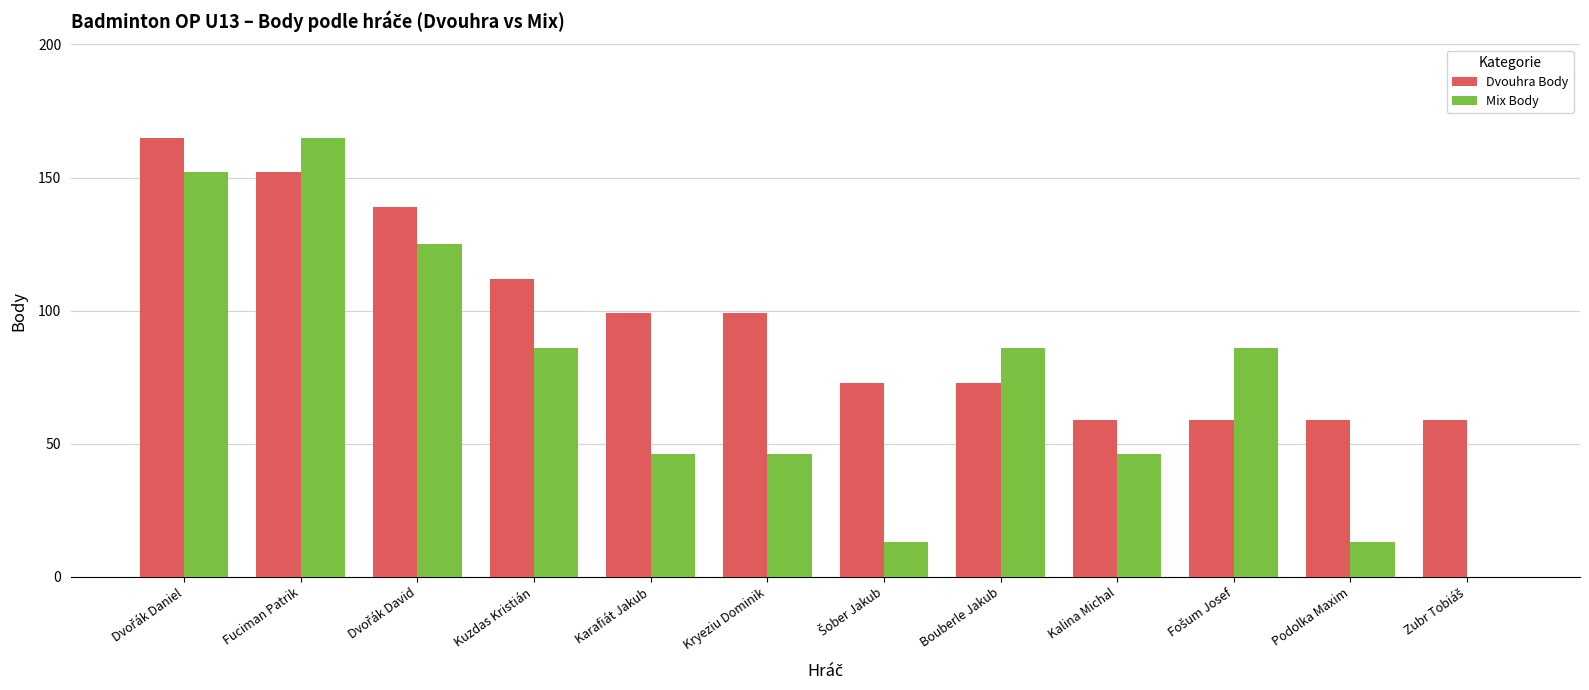

Count the Dvouhra Body values in the range 59 to 139.

10